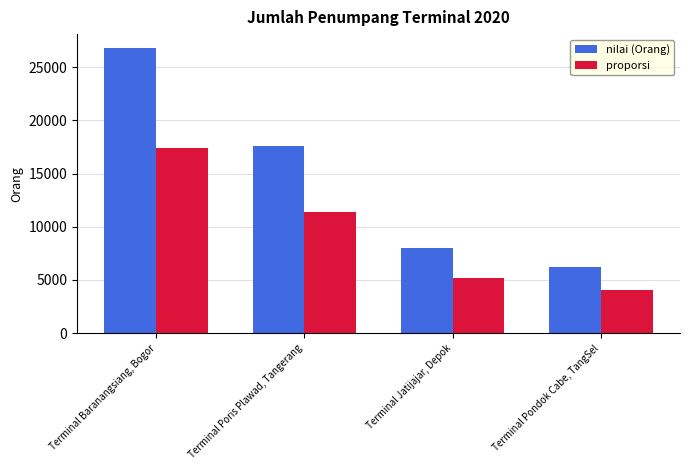

Which series changed the most between Terminal Baranangsiang, Bogor and Terminal Jatijajar, Depok?

nilai (Orang)